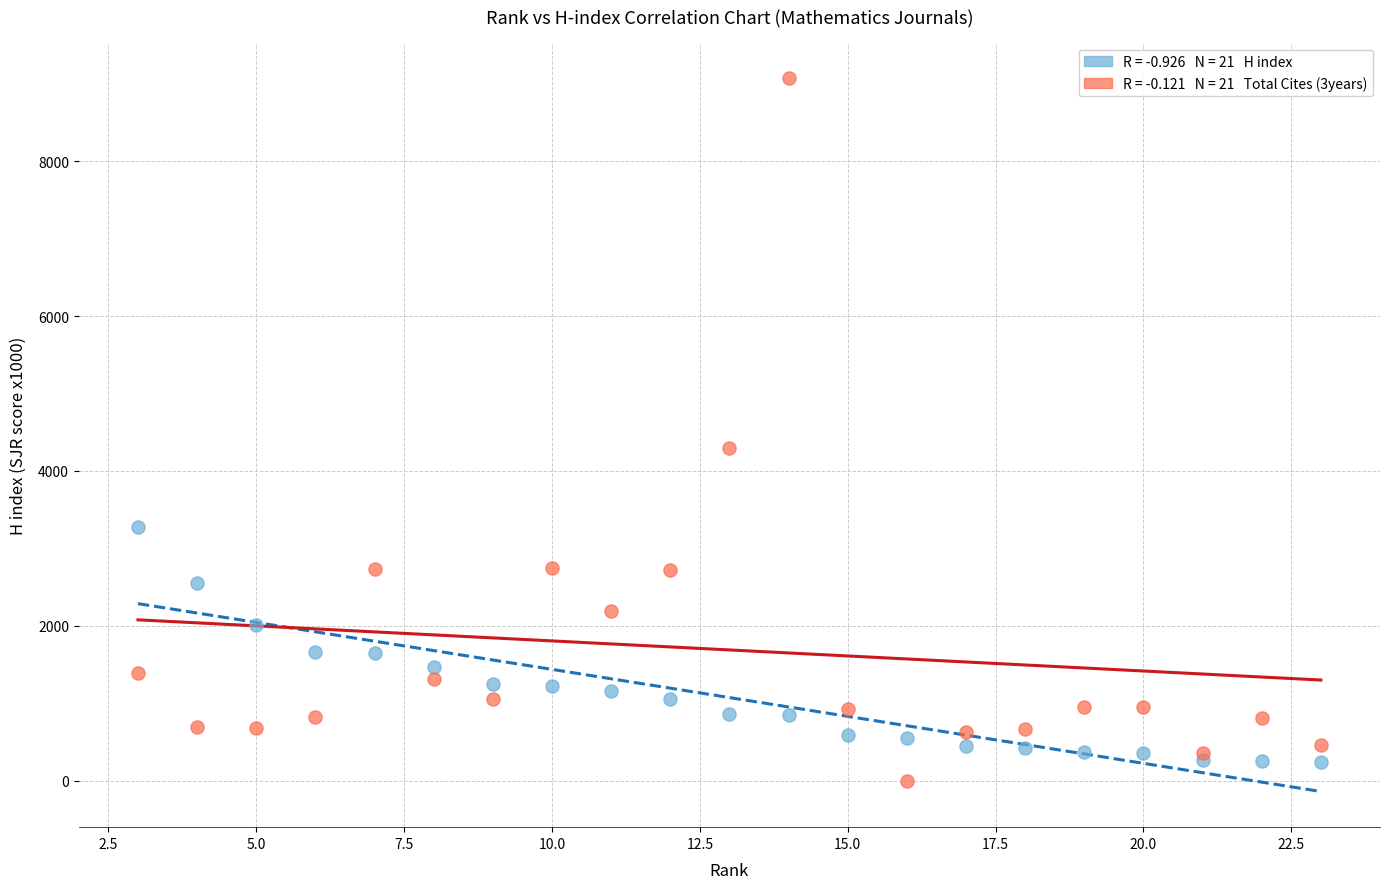

Across all series, what Y value is closest to 4535?

4291